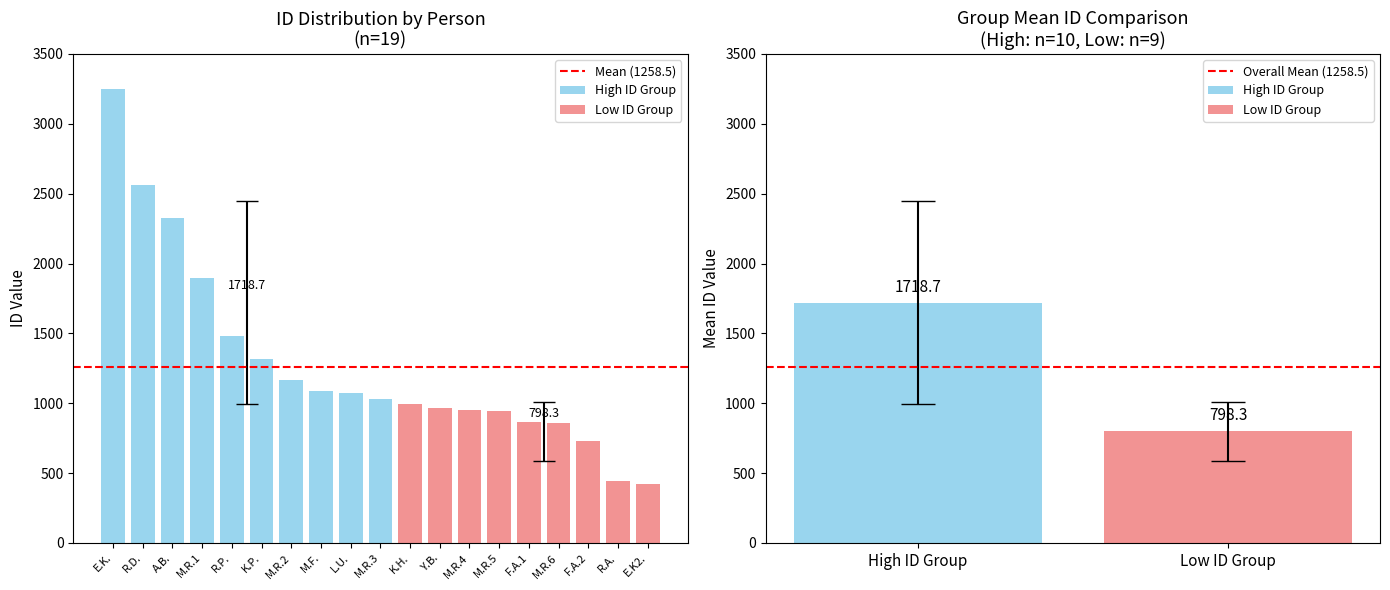

Is it true that the value at Mochammad Fikry Pratama is 486?

False